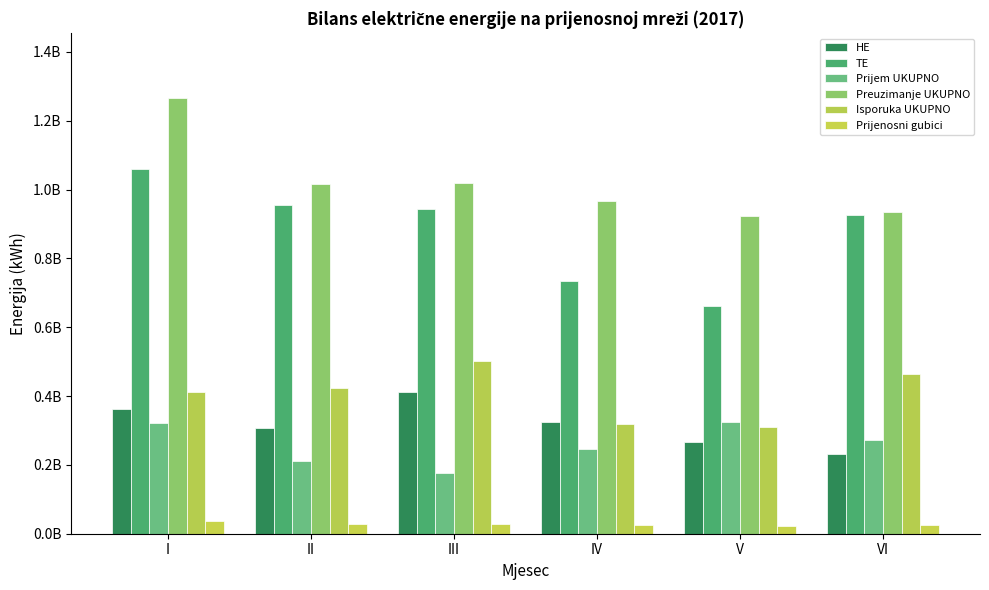

Is the value of Prijem UKUPNO at IV greater than the value of Isporuka UKUPNO at VI?

No